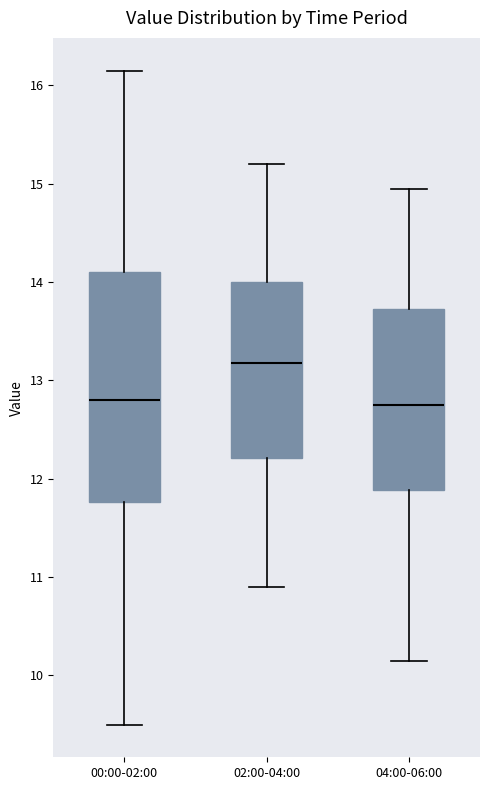

Comparing the boxes themselves (not the whiskers), which one is the tallest?

00:00-02:00